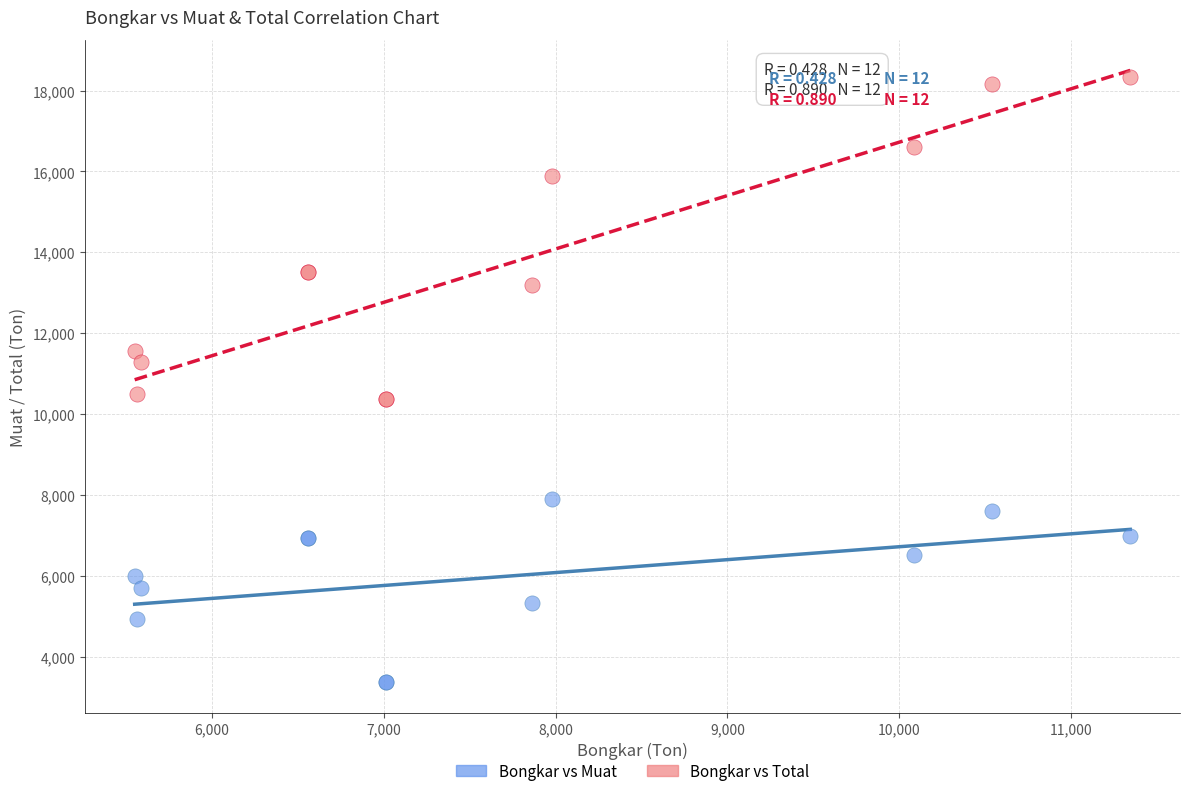

Which series reaches the maximum Y coordinate?

Bongkar vs Total